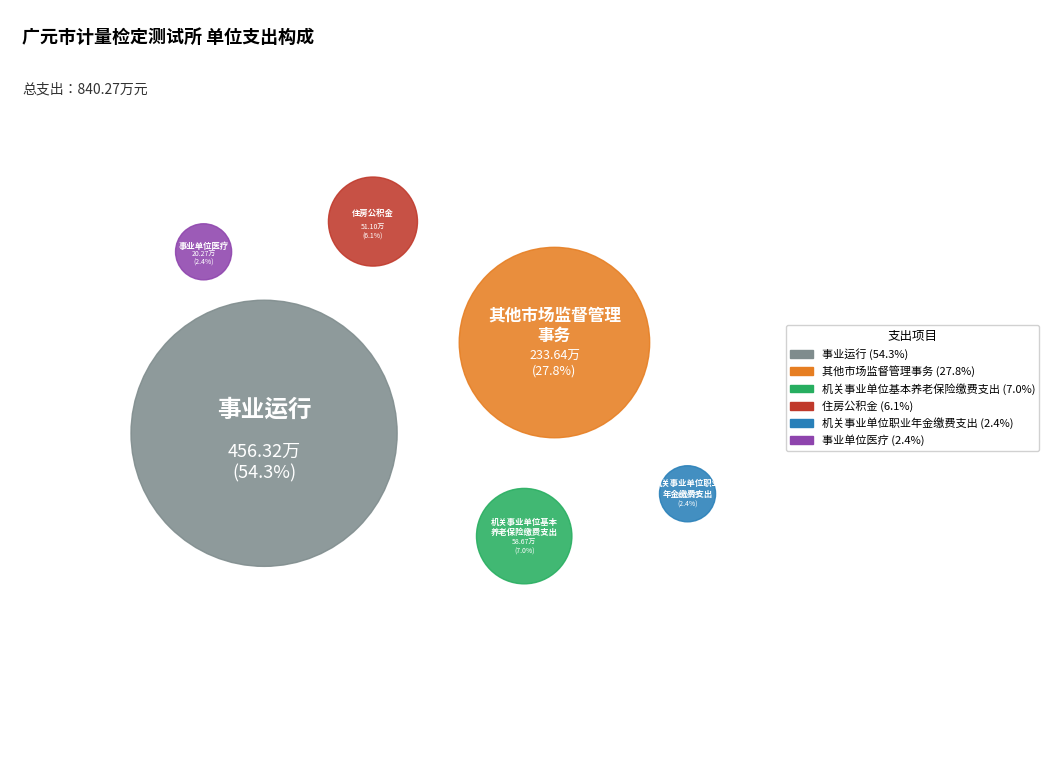

What is the smallest slice in the pie chart?

事业单位医疗